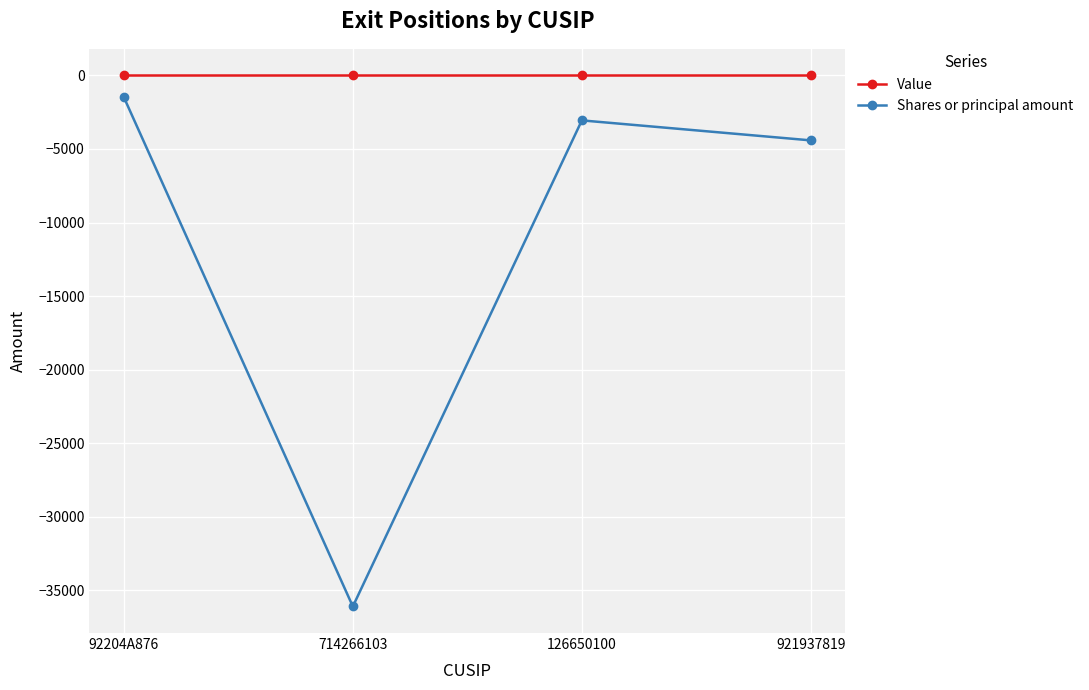

True or false: Value and Shares or principal amount cross at least once.

False